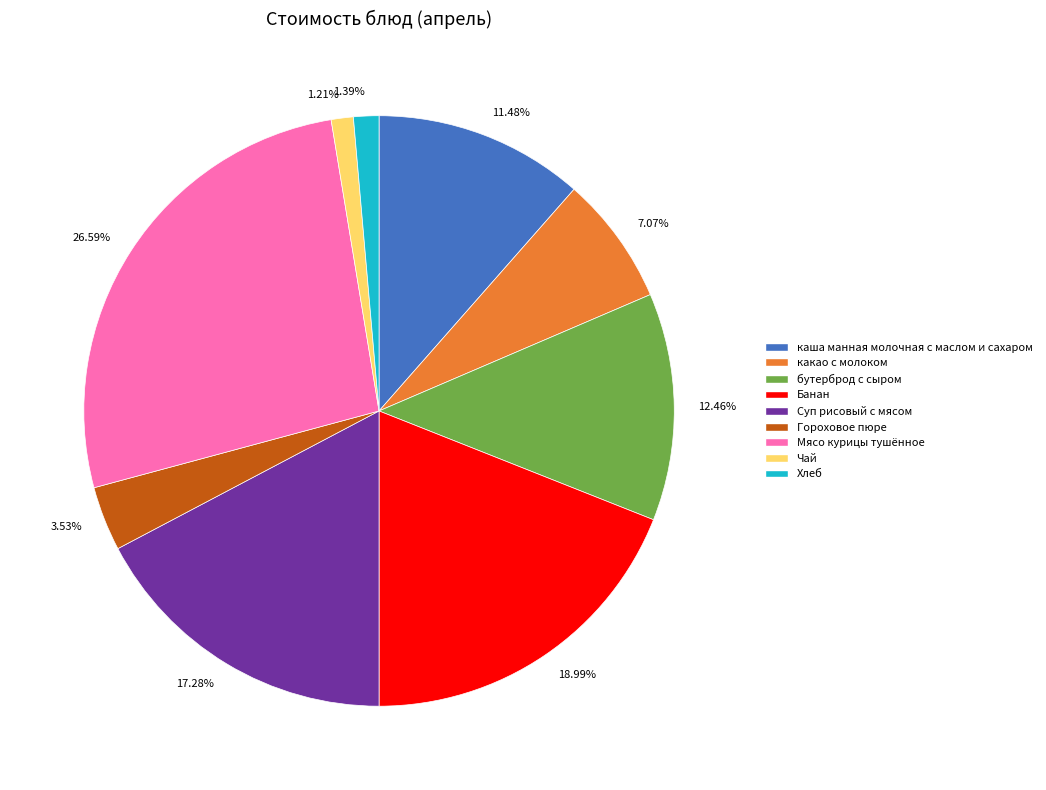

How many segments does this pie chart have?

9